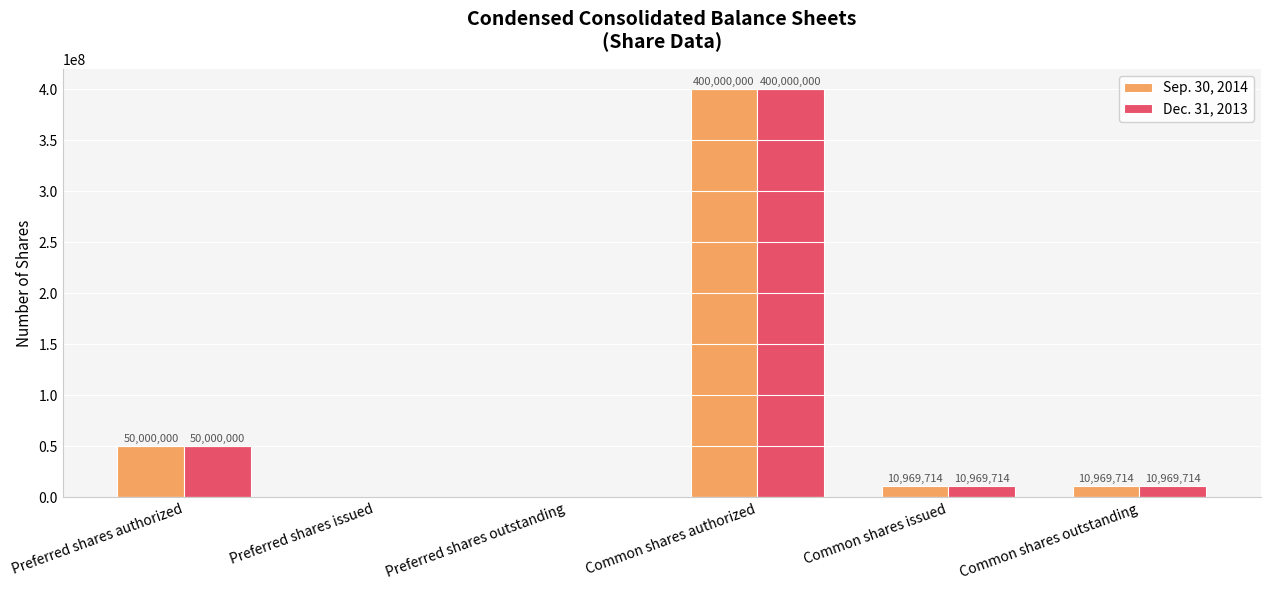

Reading right to left, list all the values displayed in this chart.

Sep. 30, 2014: Common shares outstanding=10969714	Common shares issued=10969714	Common shares authorized=400000000	Preferred shares outstanding=0	Preferred shares issued=0	Preferred shares authorized=50000000
Dec. 31, 2013: Common shares outstanding=10969714	Common shares issued=10969714	Common shares authorized=400000000	Preferred shares outstanding=0	Preferred shares issued=0	Preferred shares authorized=50000000